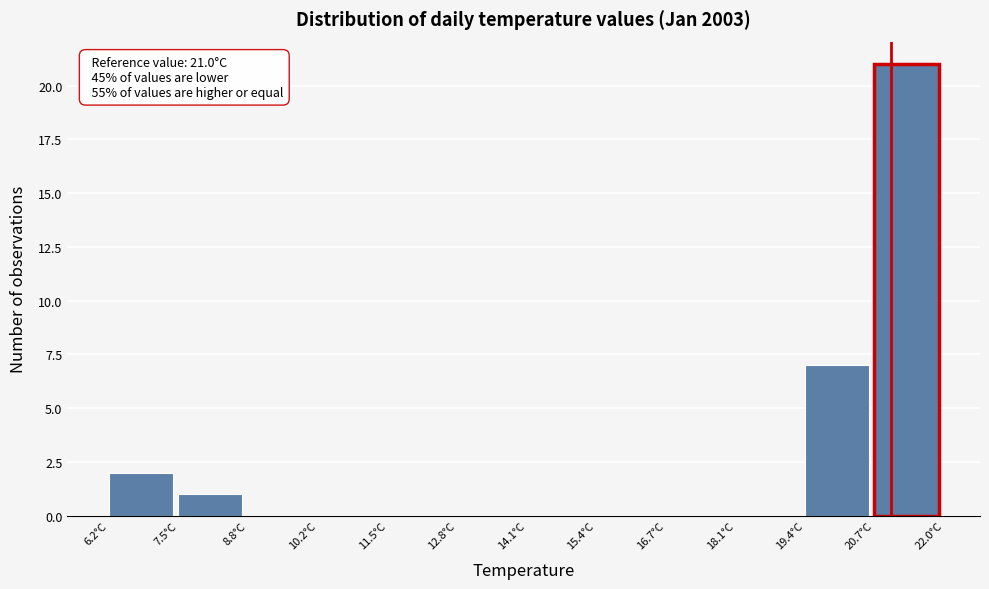

Which range on the x-axis has the tallest bar?

20.6 to 22.0